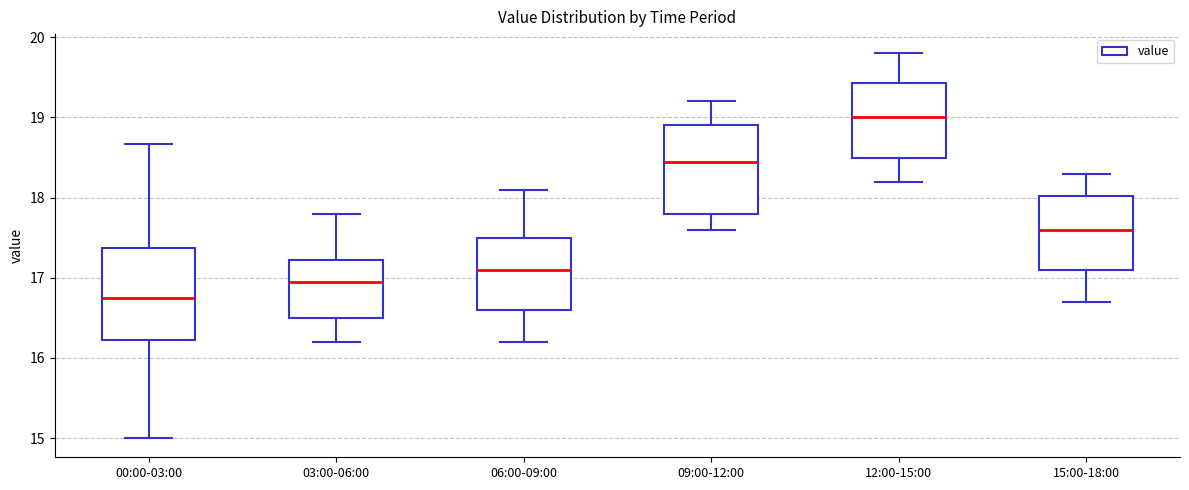

Reading left to right, transcribe this box plot: for each box, give where its median line is, the range the box spans, and where its two whiskers end, as read against the y-axis. The values are not printed on the chart, so give them approximately, as read against the axis.

00:00-03:00: median 16.8, box 16.2 to 17.4, whiskers 15.0 to 18.7
03:00-06:00: median 17.0, box 16.5 to 17.2, whiskers 16.2 to 17.8
06:00-09:00: median 17.1, box 16.6 to 17.5, whiskers 16.2 to 18.1
09:00-12:00: median 18.5, box 17.8 to 18.9, whiskers 17.6 to 19.2
12:00-15:00: median 19.0, box 18.5 to 19.4, whiskers 18.2 to 19.8
15:00-18:00: median 17.6, box 17.1 to 18.0, whiskers 16.7 to 18.3